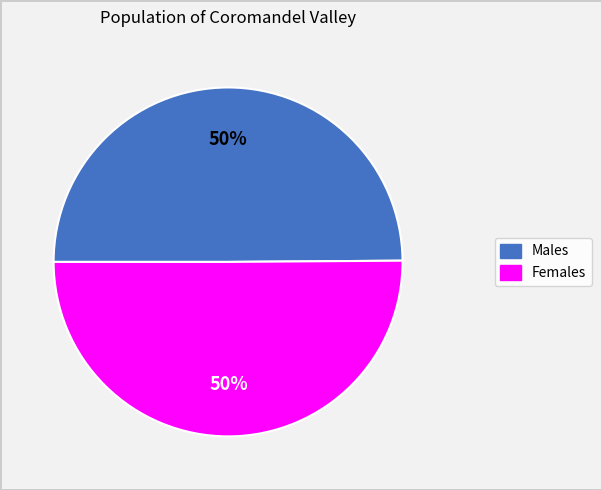

How many slices are in this pie chart?

2